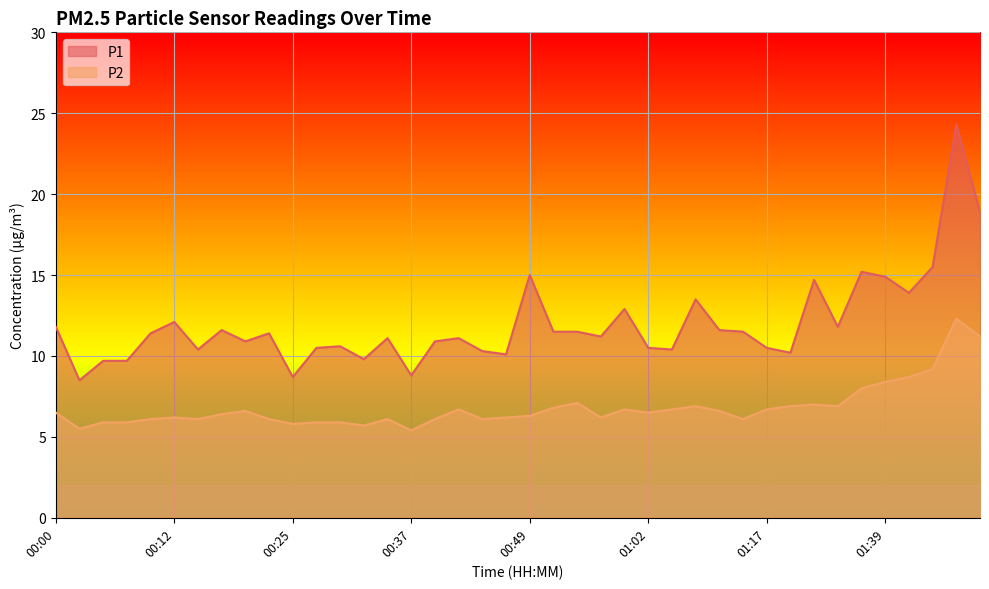

What is the minimum value for P1?

8.5